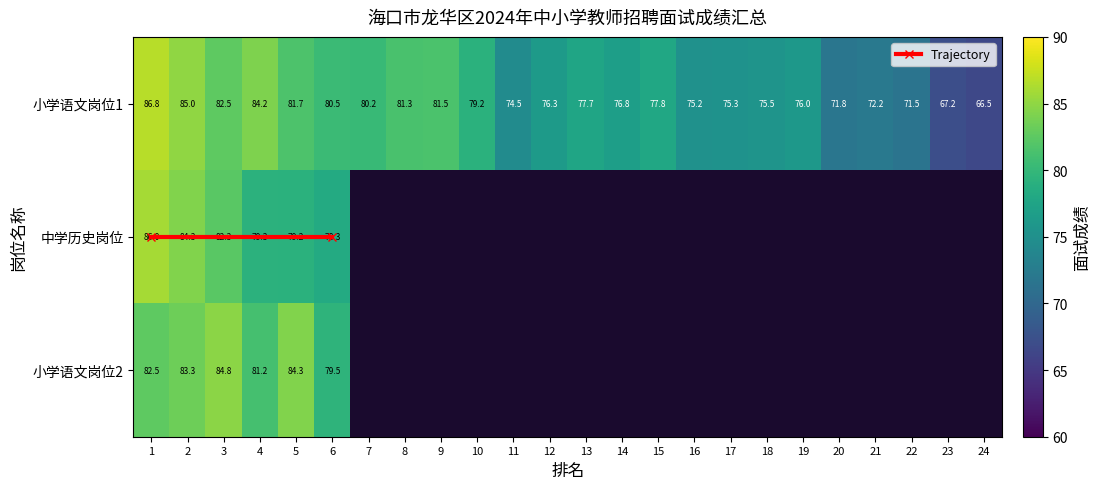

Is it true that 中学历史岗位 equals -51.3 at 19?

False